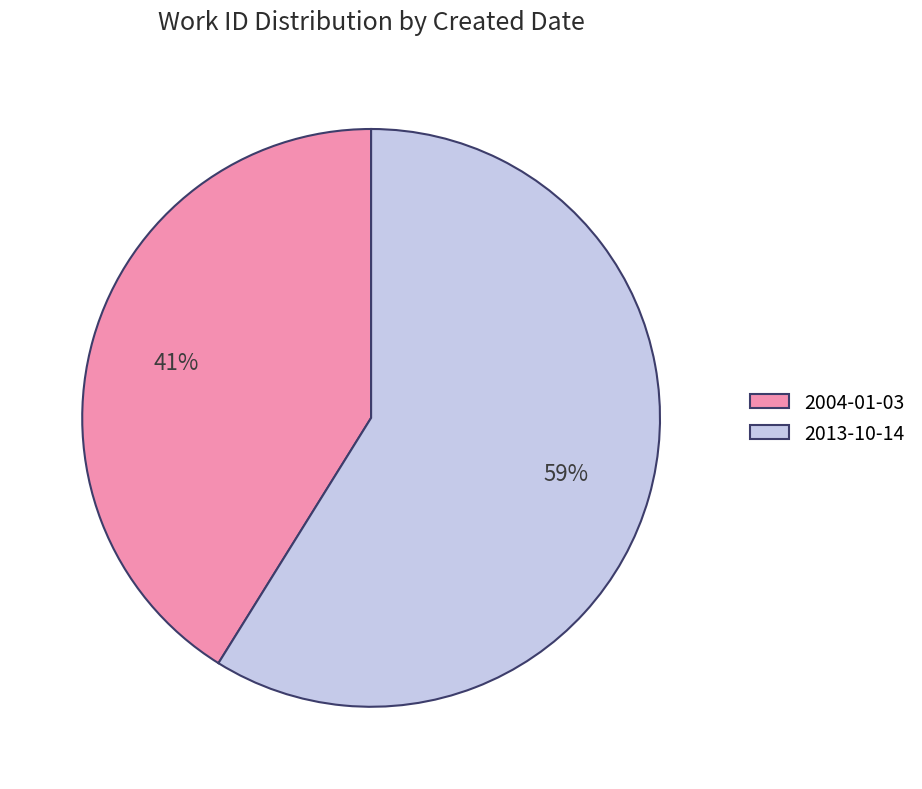

Which slice is the largest?

2013-10-14